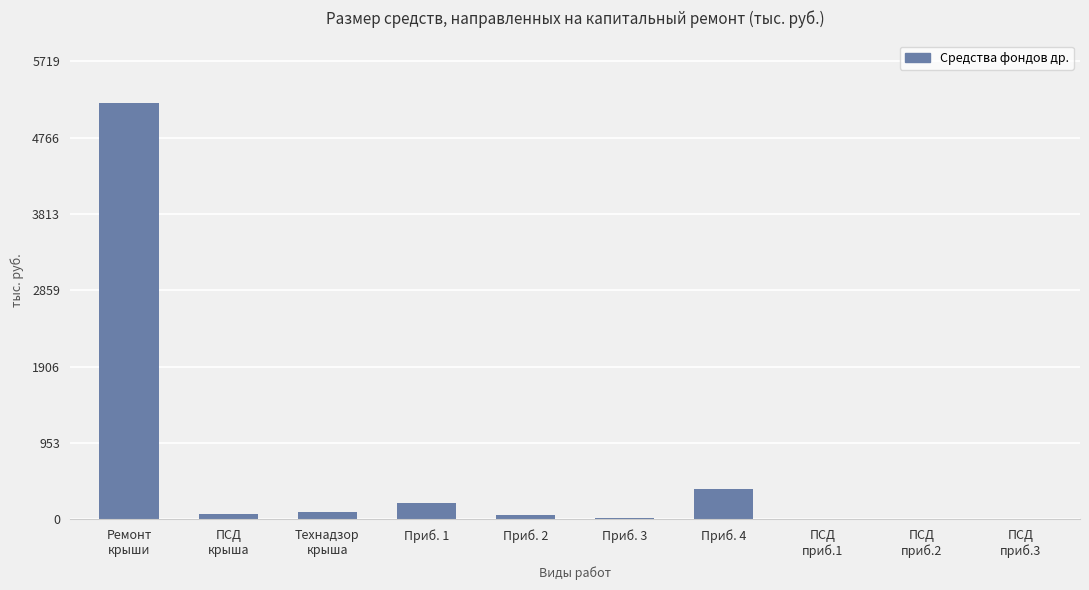

Where is the data nearest to the value 2600?

Приб. 4